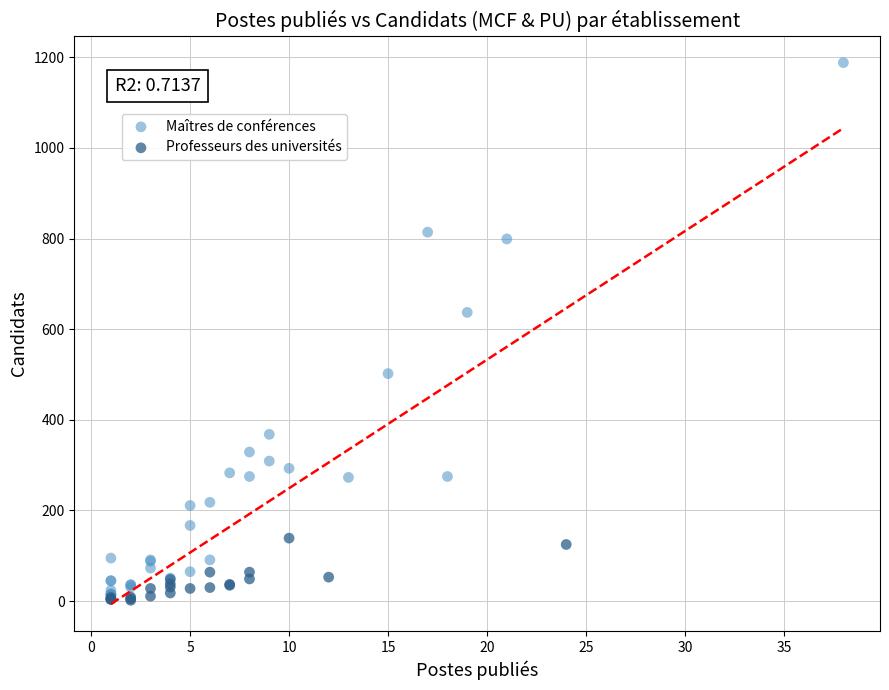

Which series contains the highest Y value?

Maîtres de conférences